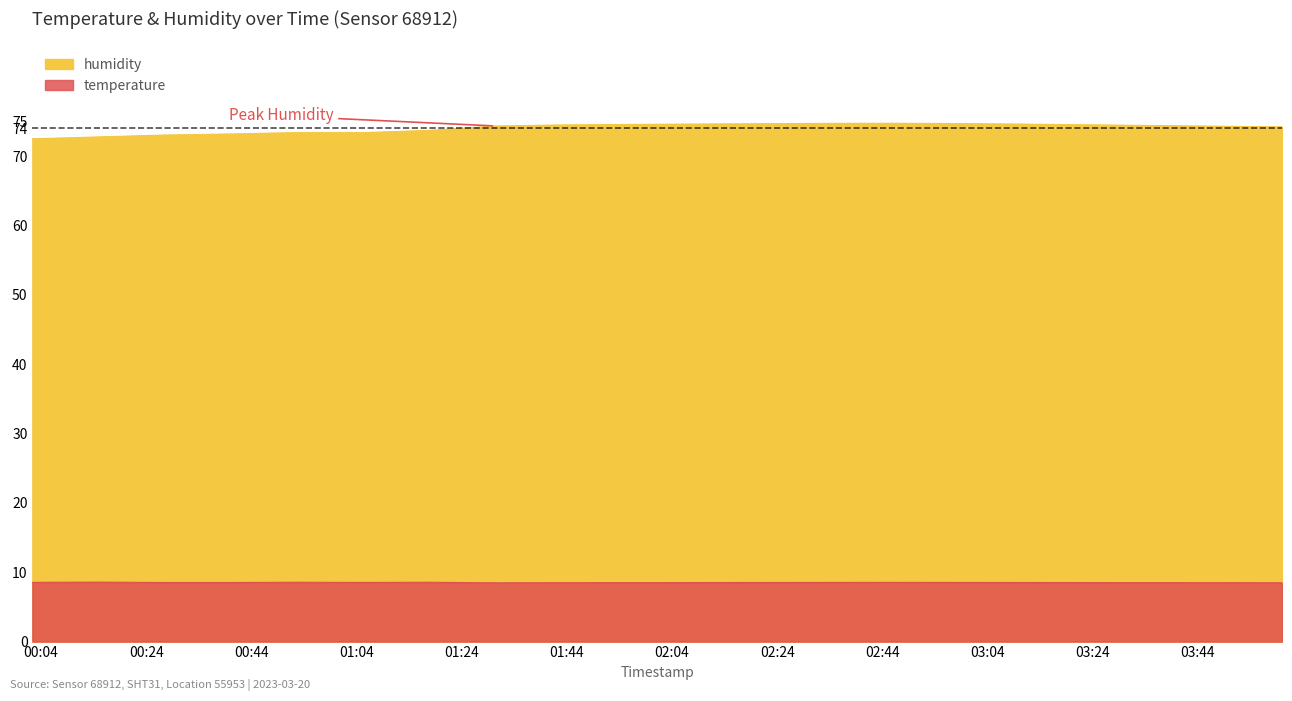

The value of humidity at 2023-03-20T00:39:40 is 27.6. True or false?

False